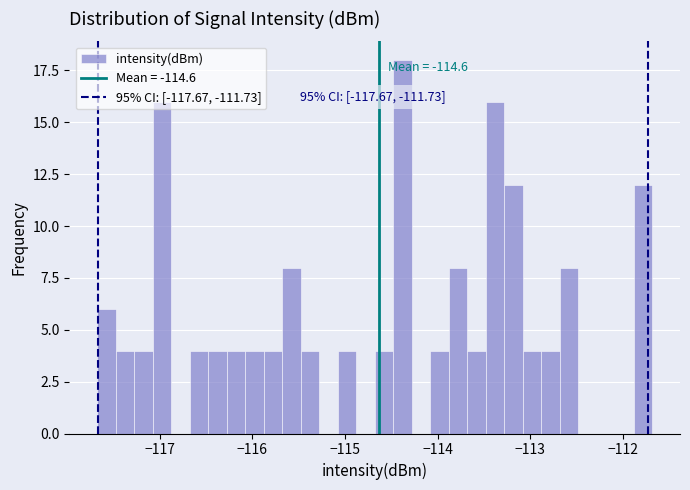

Around what value on the x-axis is the tallest bar? Give the approximate position of its centre, as read against the axis.

-114.4